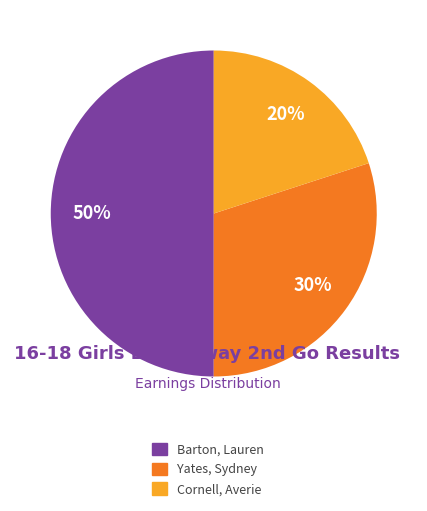

Approximately how many times larger is the value at Cornell, Averie compared to Yates, Sydney?

0.7